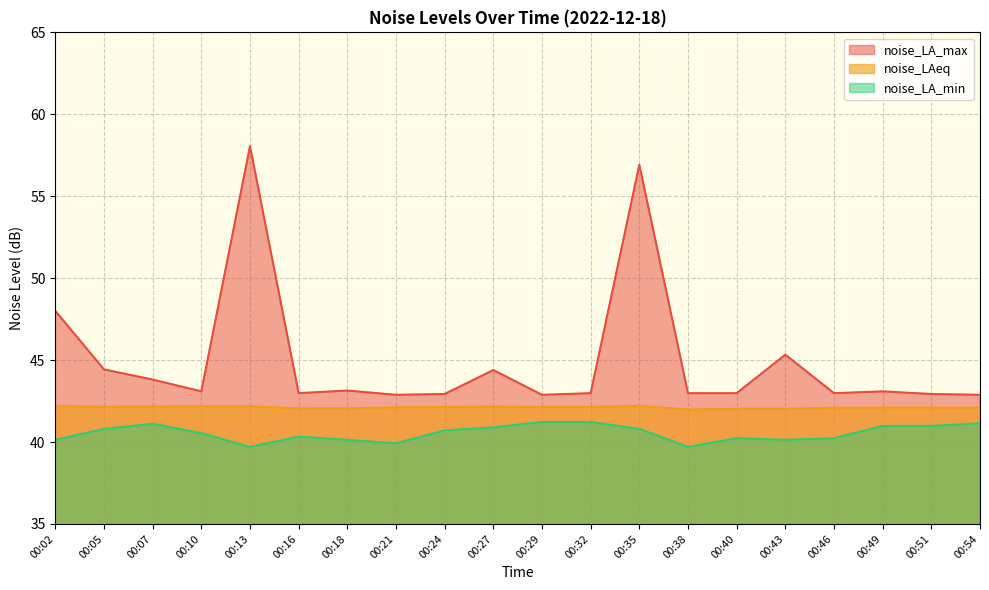

Which series has the largest range (max minus min)?

noise_LA_max